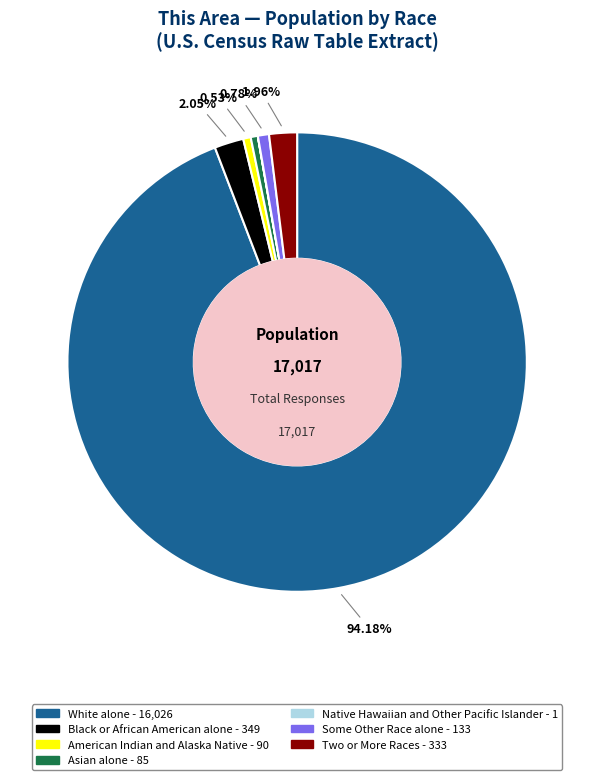

Is it true that White alone is 94% of the pie?

True